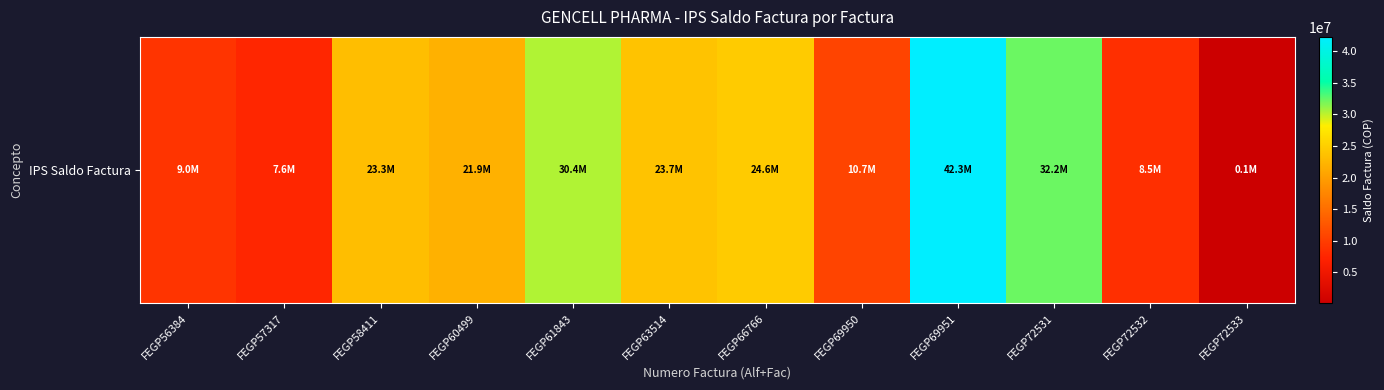

List the labels in order of value, largest first.

FEGP69951, FEGP72531, FEGP61843, FEGP66766, FEGP63514, FEGP58411, FEGP60499, FEGP69950, FEGP56384, FEGP72532, FEGP57317, FEGP72533